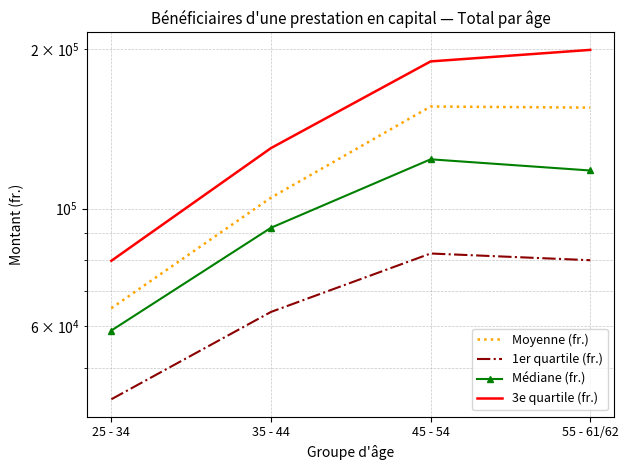

What are all the series names shown in the legend?

Moyenne (fr.), 1er quartile (fr.), Médiane (fr.), 3e quartile (fr.)